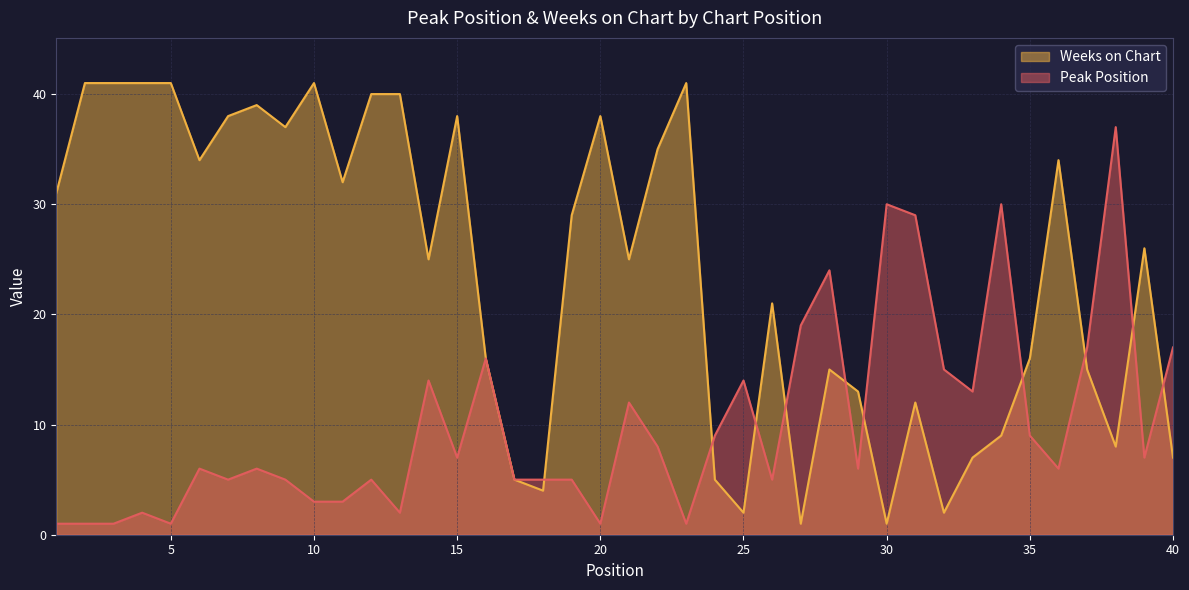

Where is Weeks on Chart nearest to the value 21?

26